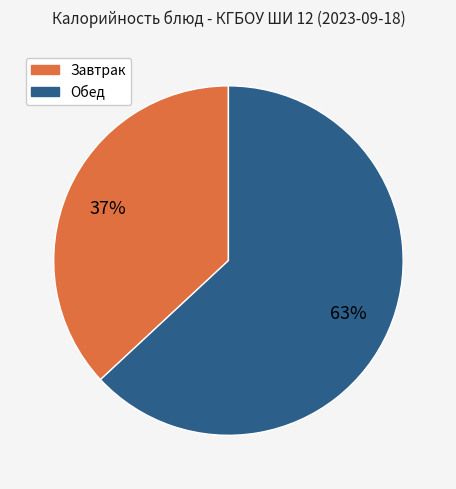

Is there a majority slice in this chart?

Yes